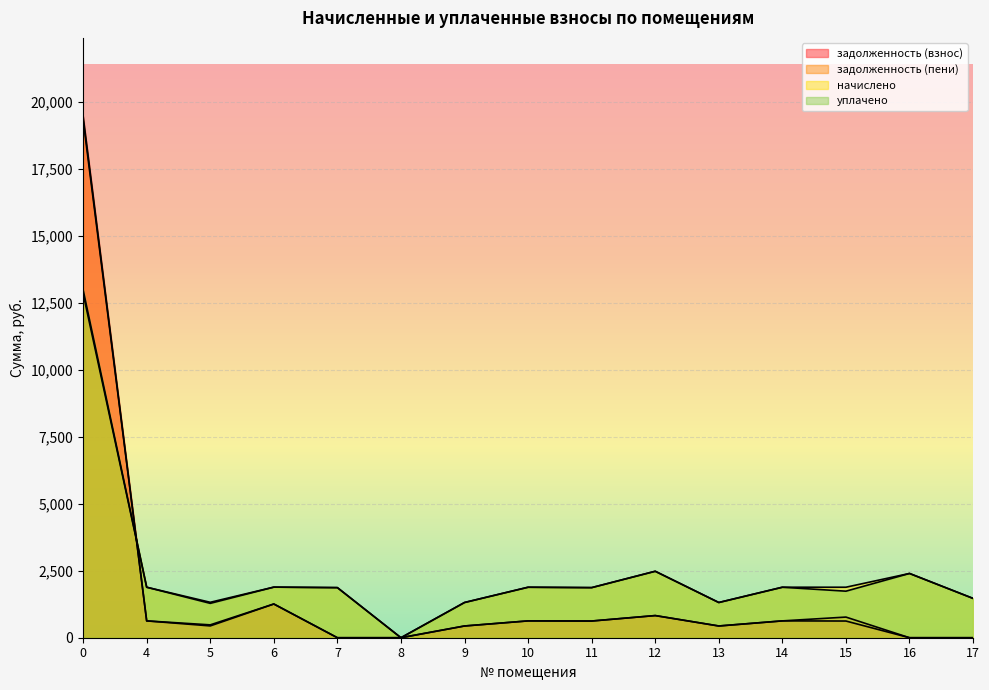

List the series in order of their peak value, highest first.

задолженность (взнос), задолженность (пени), уплачено, начислено